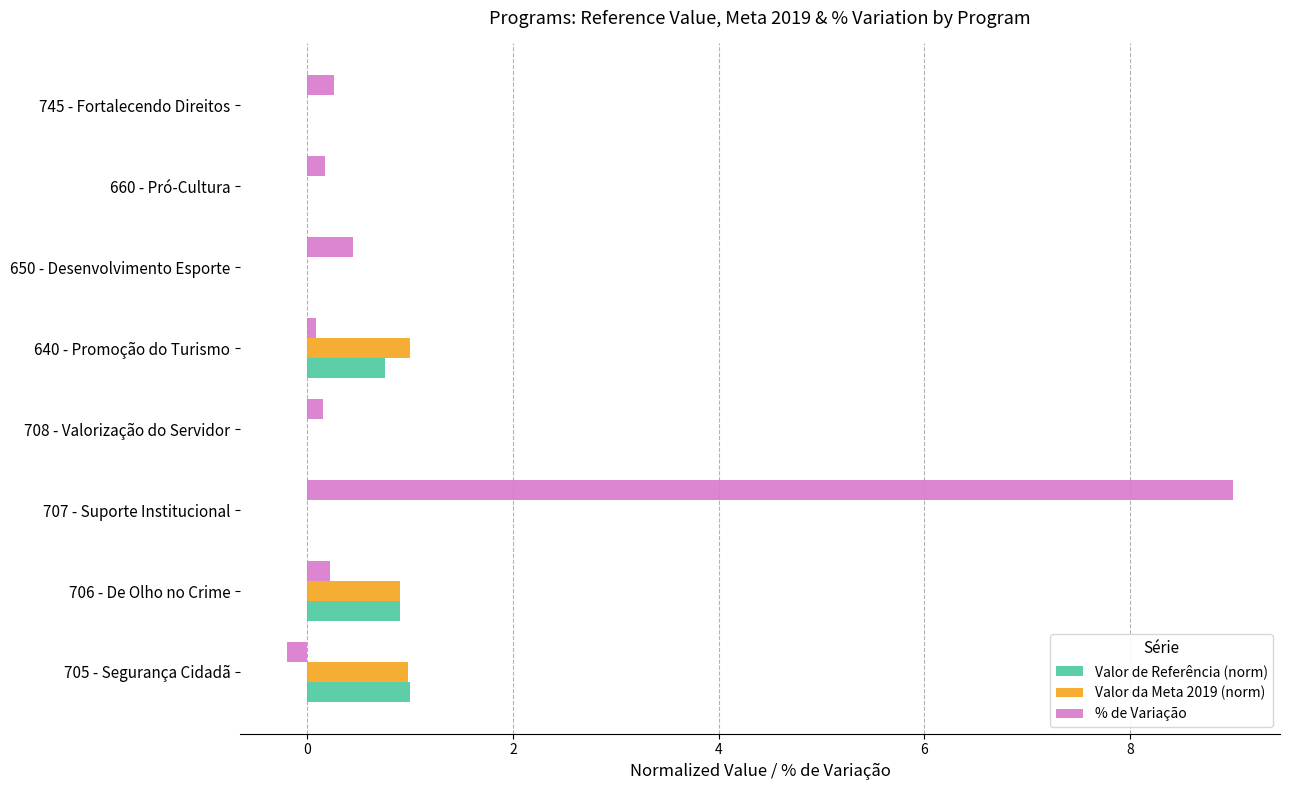

True or false: Valor de Referência (norm) has a value of 1.1 at 640 - Promoção do Turismo.

False